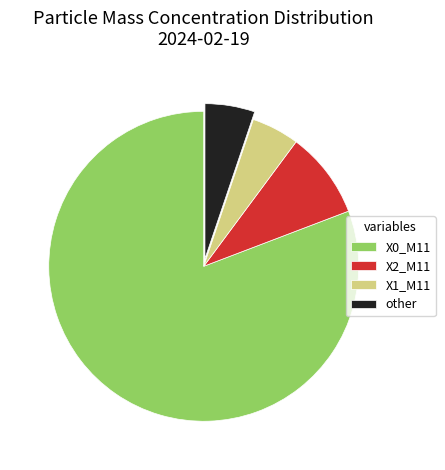

What is the ratio of the value at other to the value at X1_M11?

1.0